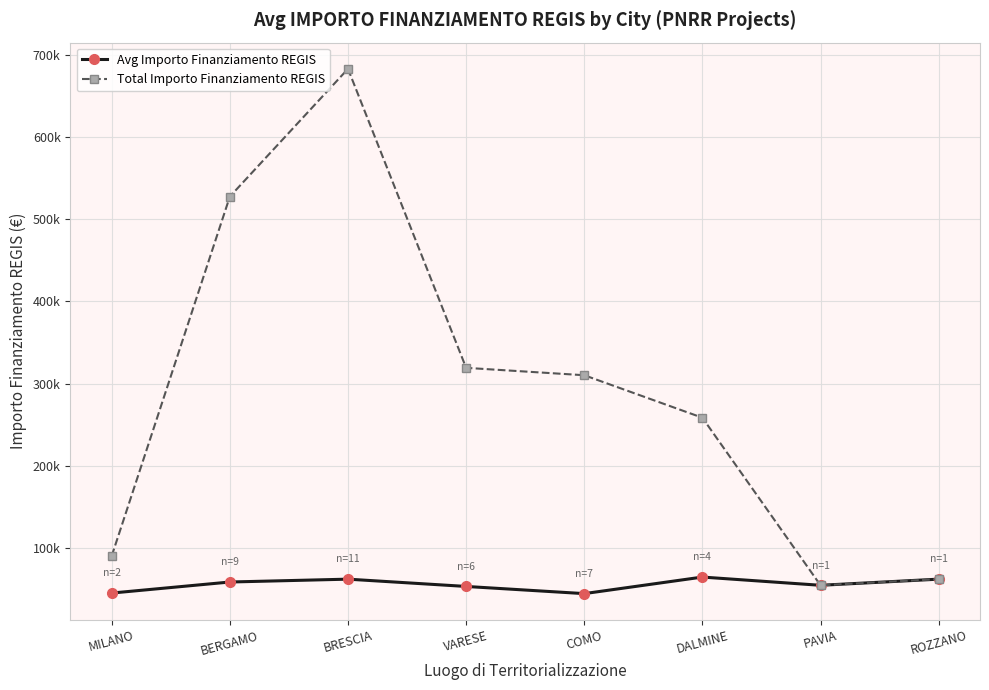

What is the label of the 1st point from the right?

ROZZANO